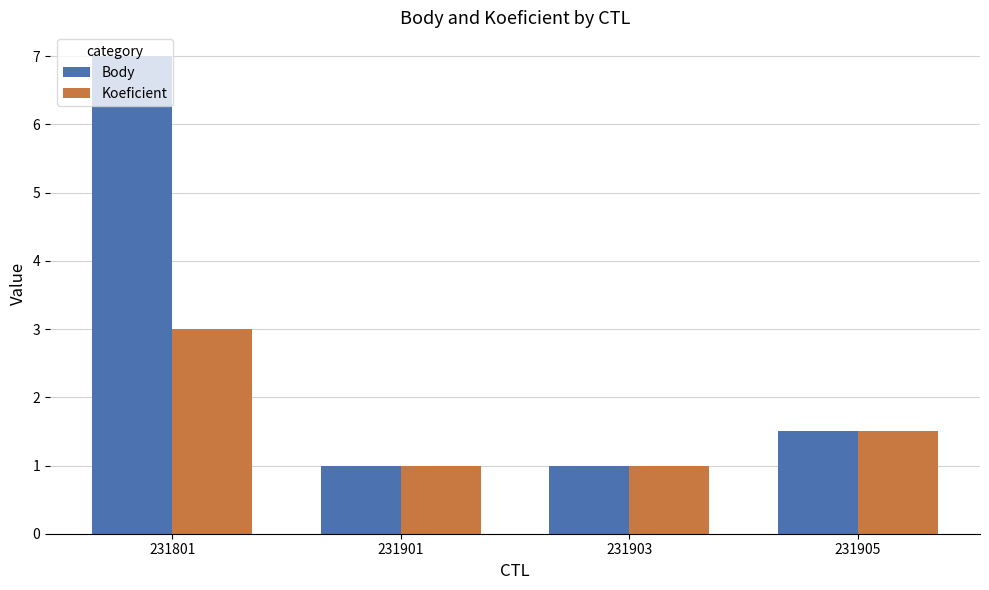

What are all the series names shown in the legend?

Body, Koeficient